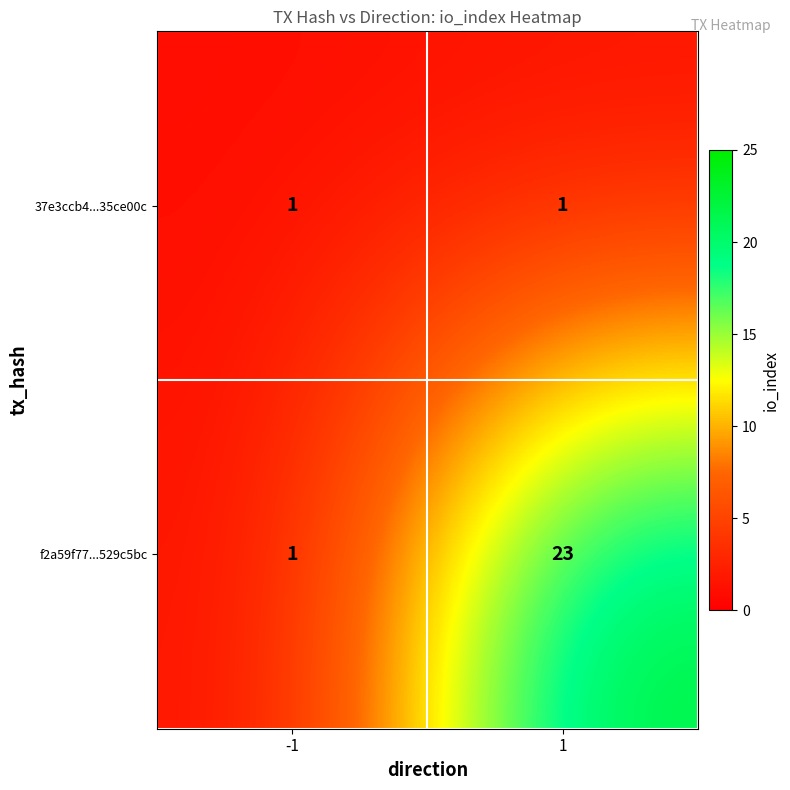

Count the number of categories in the chart.

2